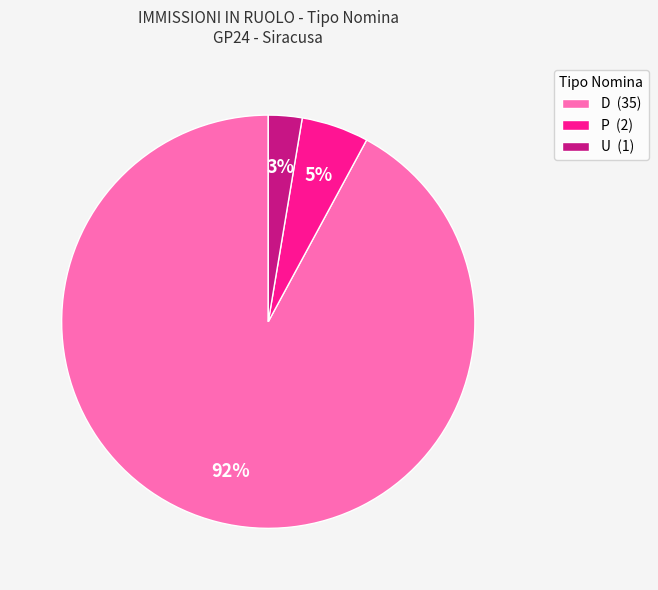

Combined, do U and P account for over 50%?

No